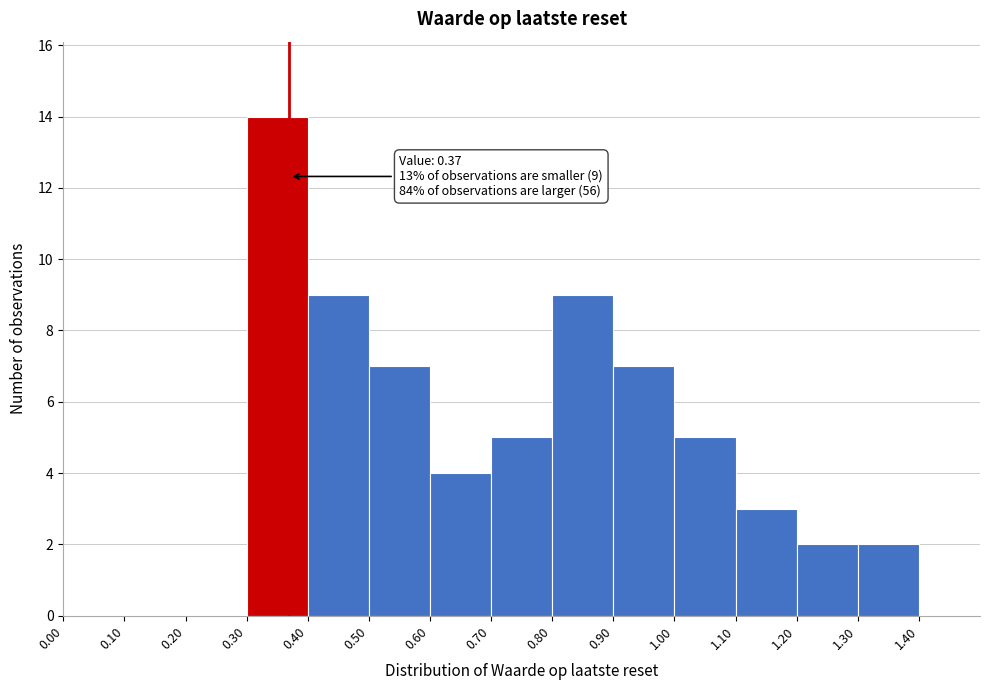

Which range on the x-axis has the tallest bar?

0.3 to 0.4